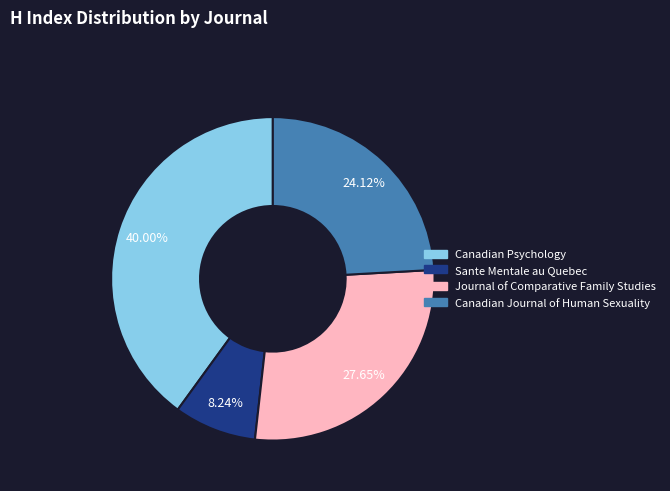

Which slice is the smallest?

Sante Mentale au Quebec